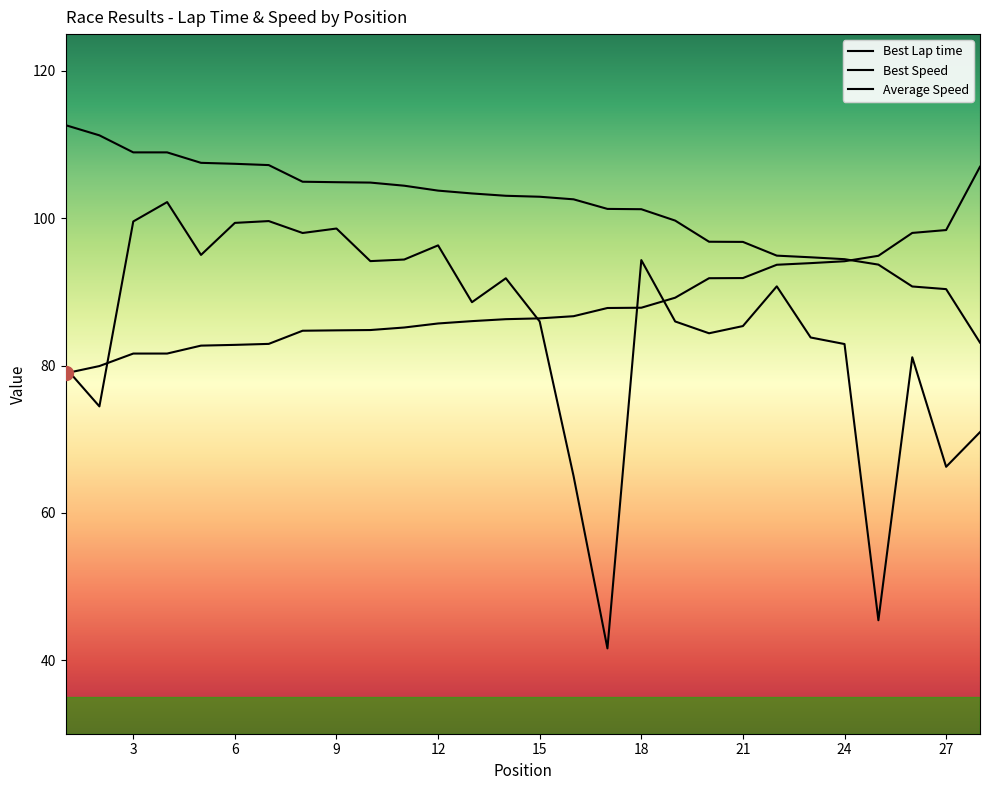

What is the spread (max minus min) of values at 5?

24.8